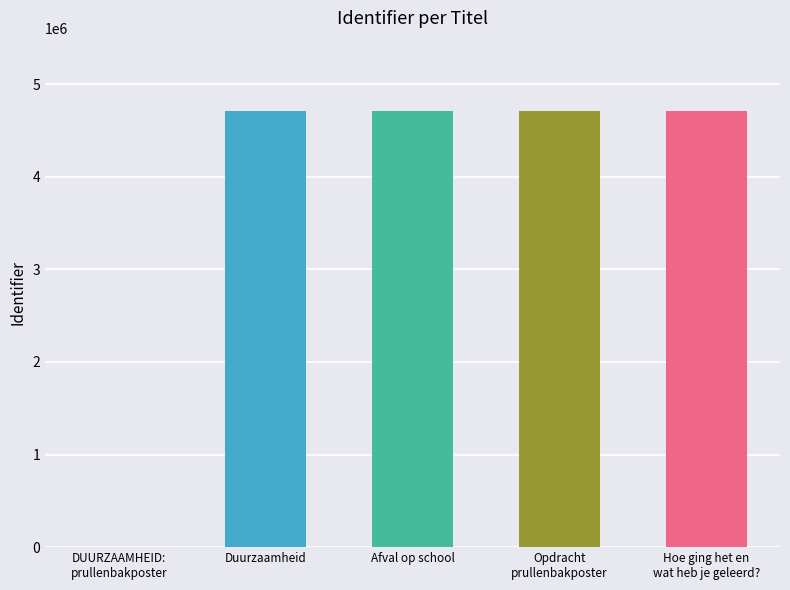

How many values are below 4709645?

2